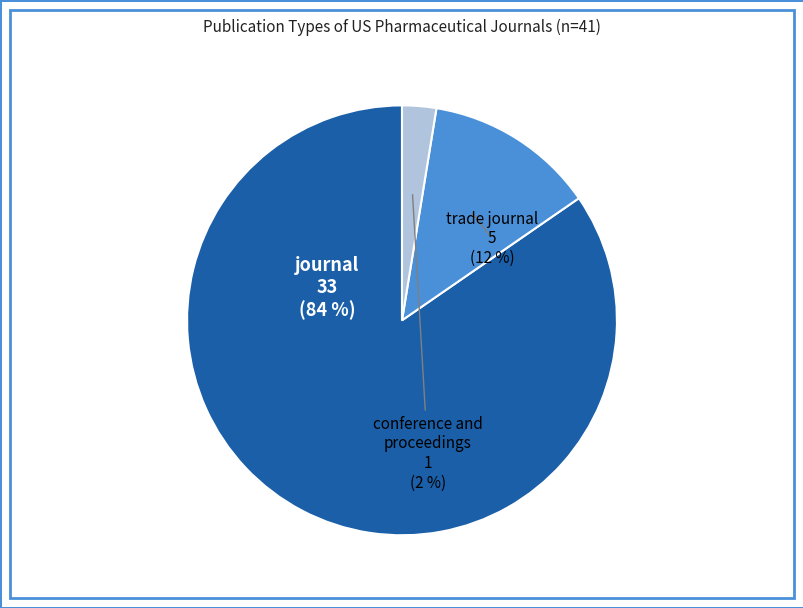

The journal slice represents 74% of the pie. True or false?

False